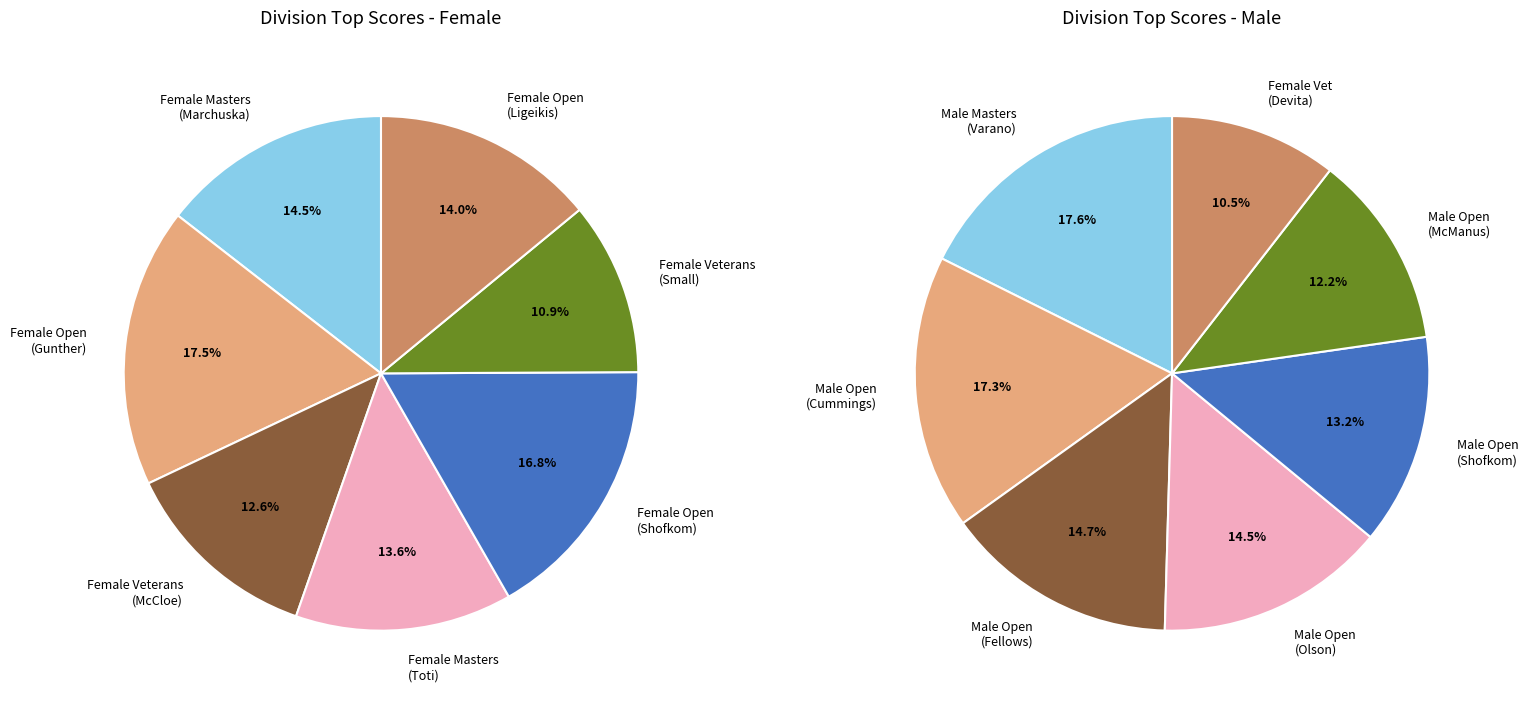

How many segments does this pie chart have?

7